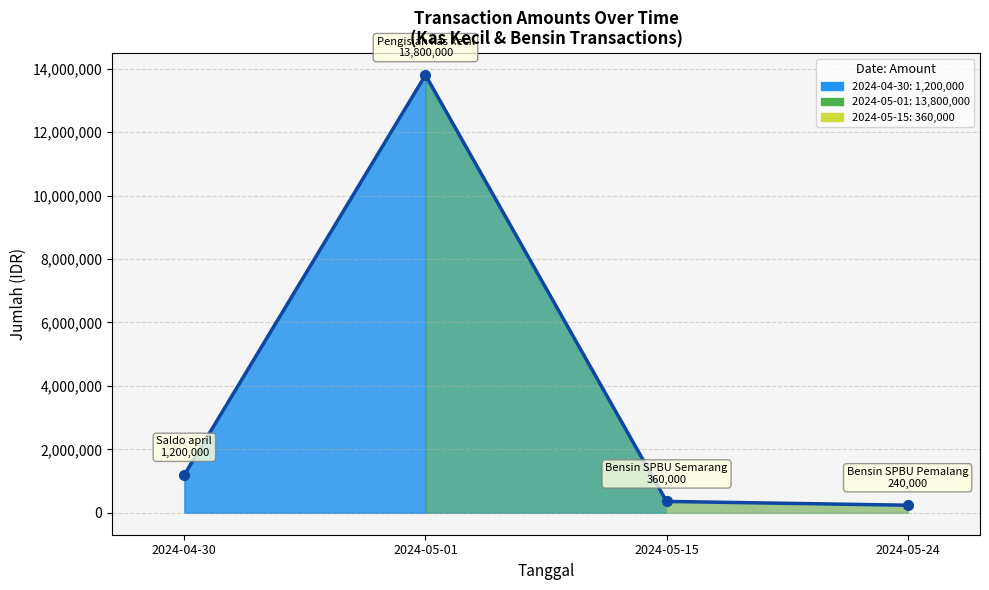

What is the difference between the values at 2024-05-15 and 2024-05-24?

120000